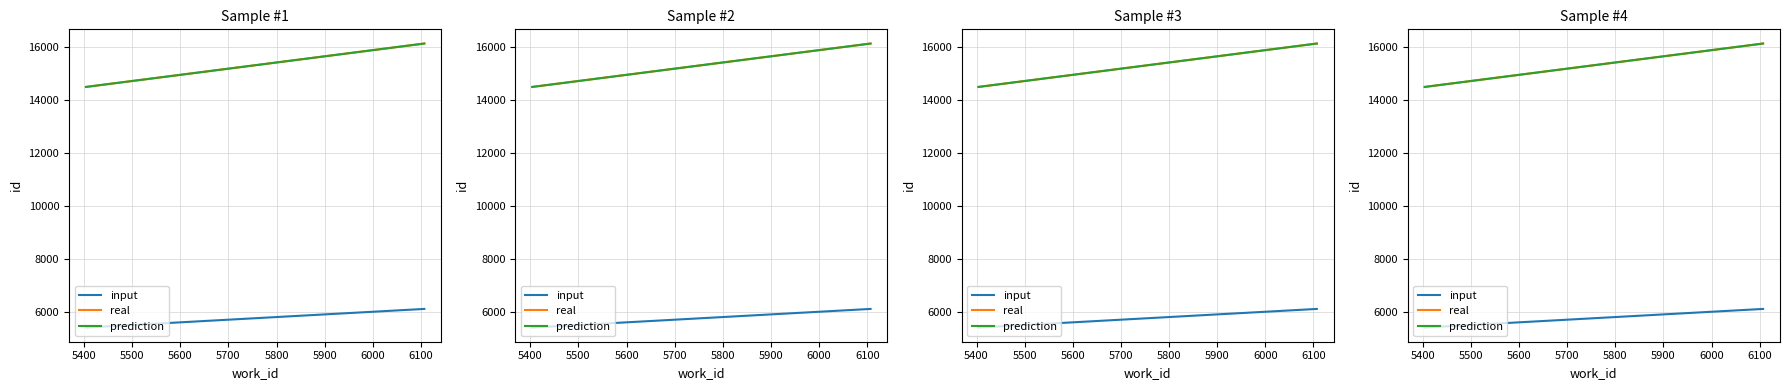

List the series in order of their peak value, lowest first.

input, real, prediction